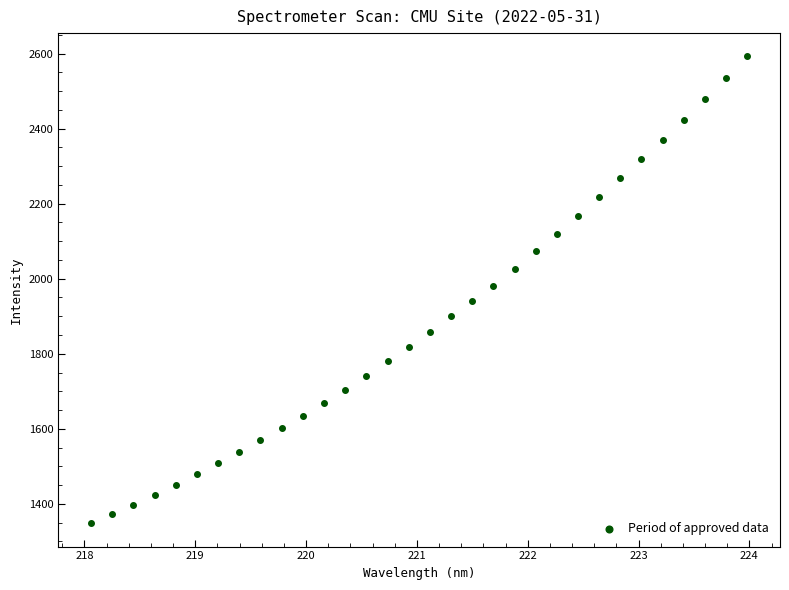

What is the range of Y values (max minus min)?

1244.0